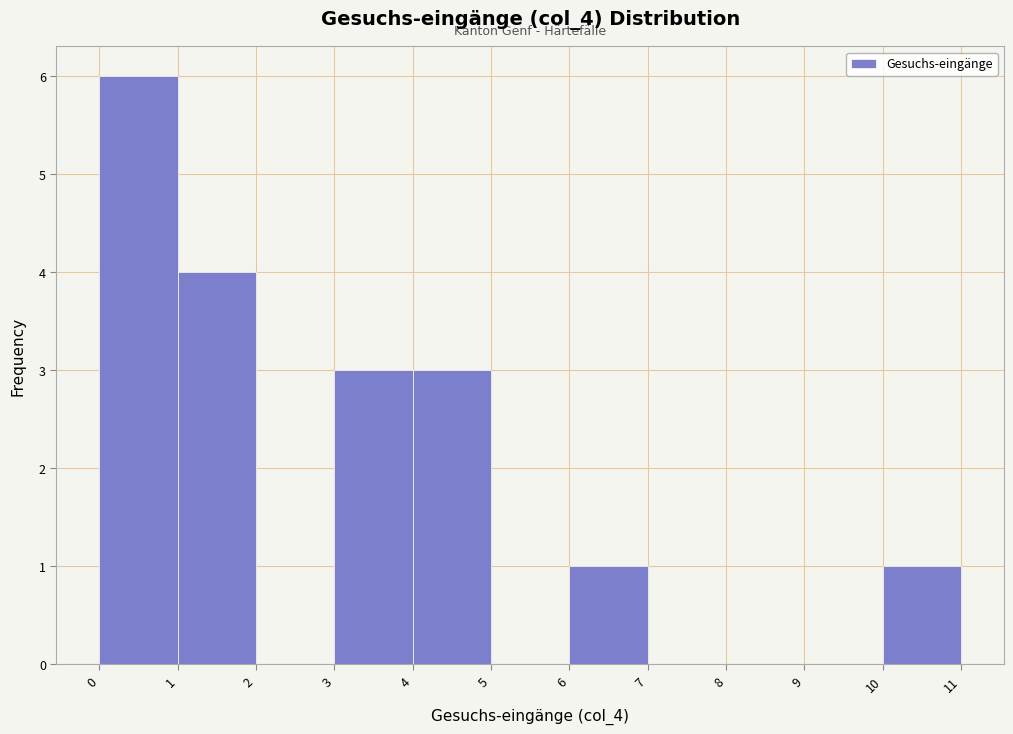

Over which range of the x-axis is the bar tallest?

0 to 1